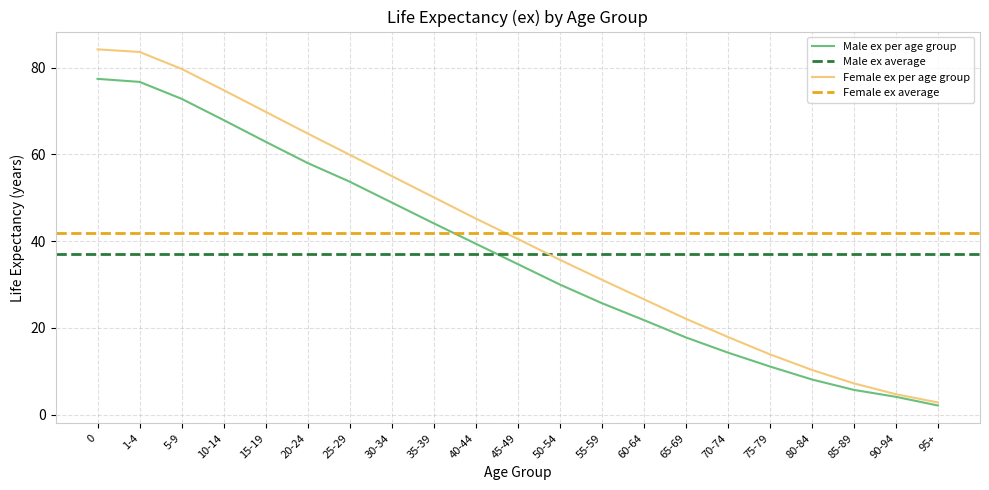

What is the difference between the maximum and second lowest values in the Female ex series?

79.5